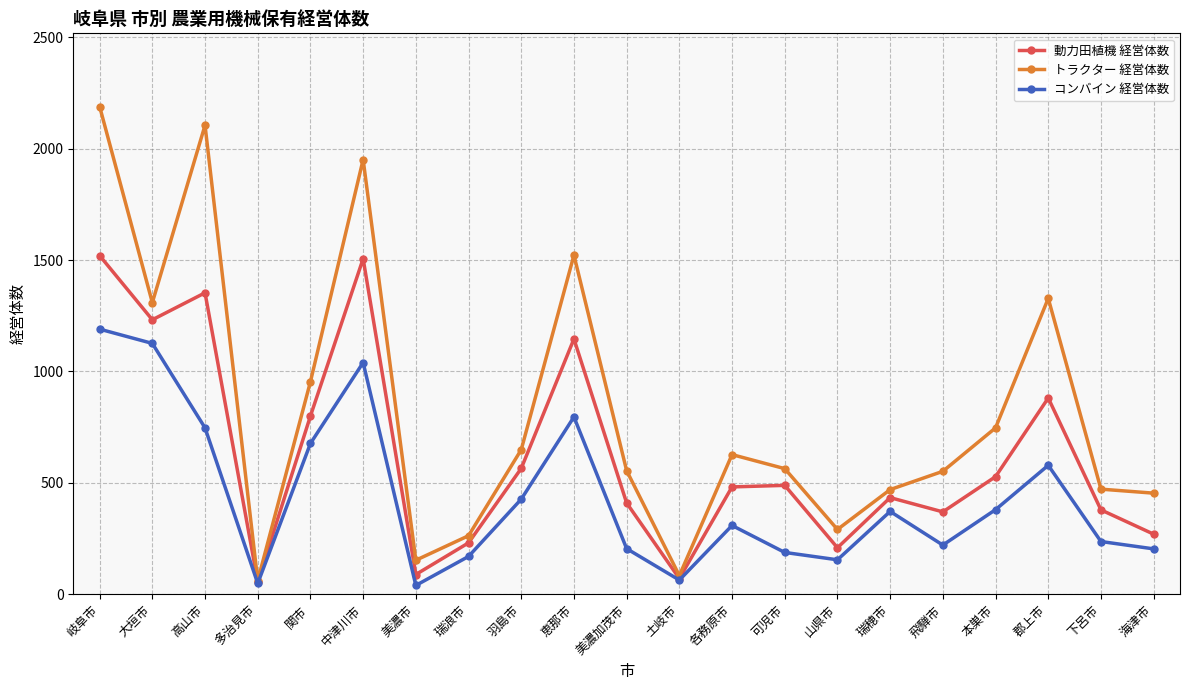

At how many categories does at least one series exceed 1975?

2